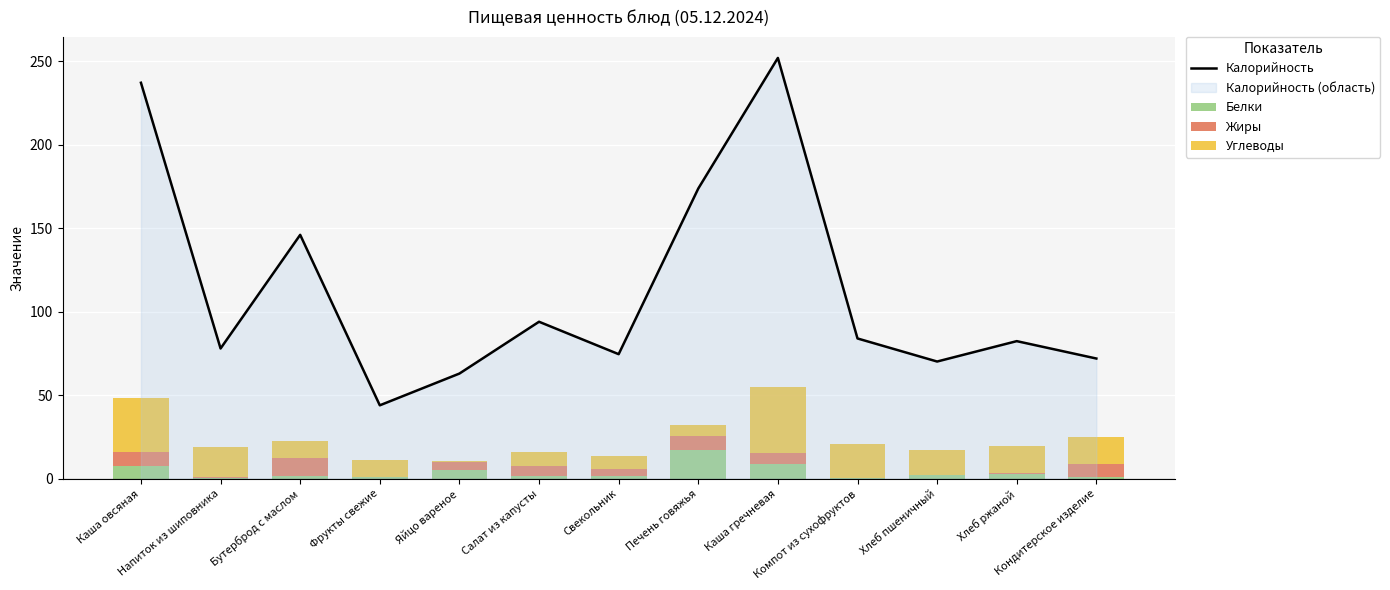

How many groups of bars are there?

13